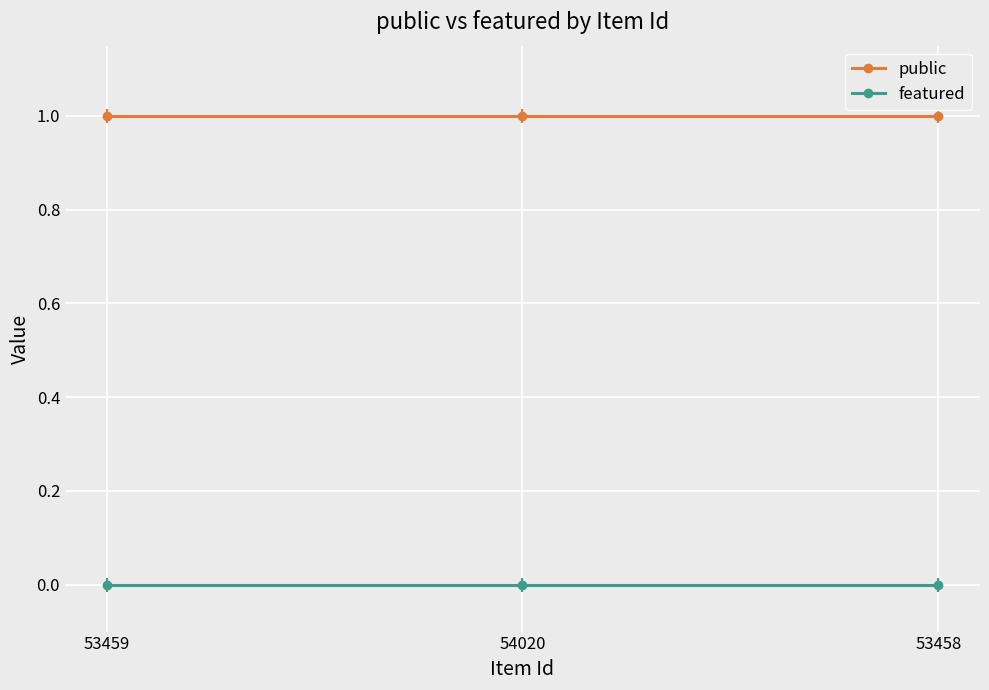

Where is public nearest to the value 1?

53459